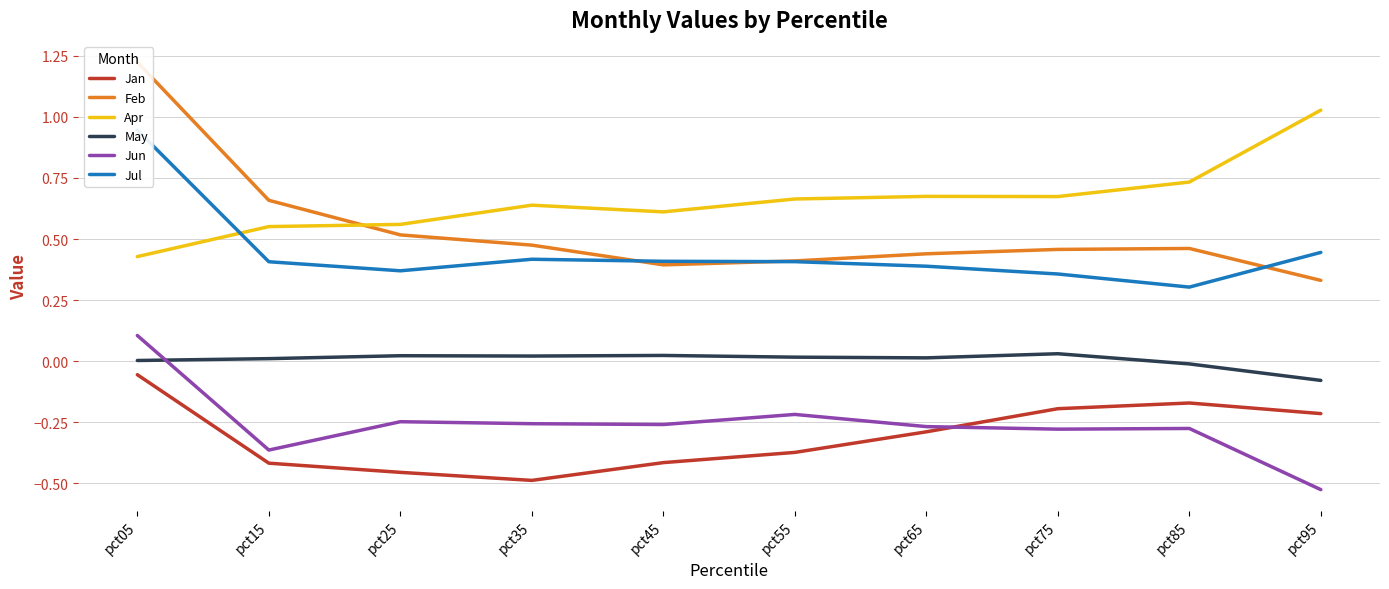

What is the difference between the maximum and minimum values in the Jan series?

0.4